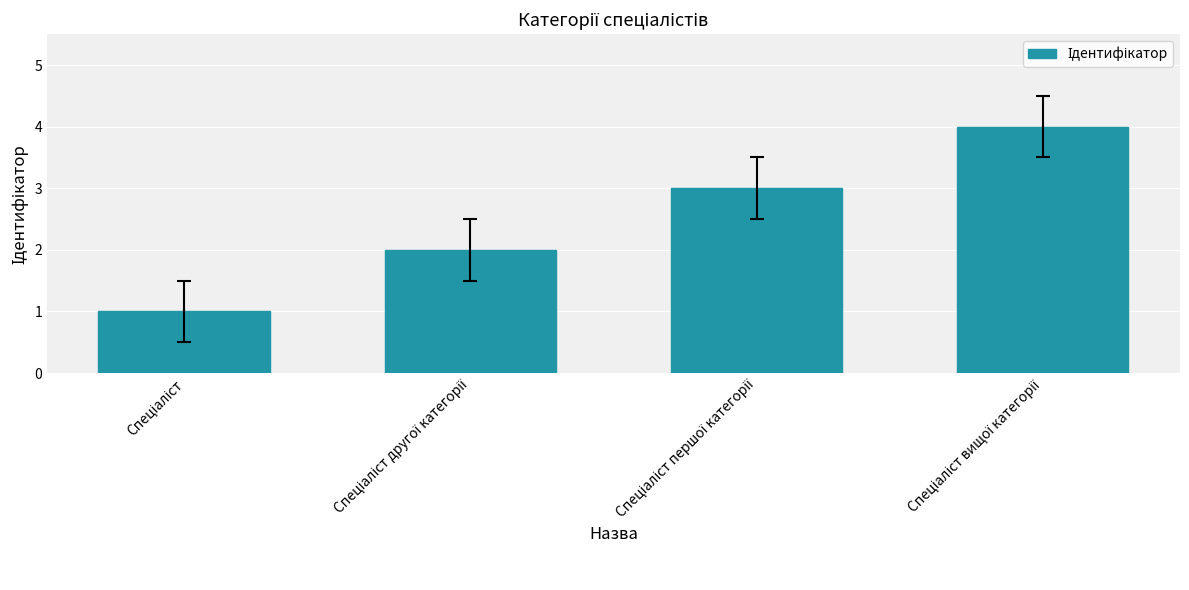

Reading left to right, what are all the values shown in this chart?

1	2	3	4